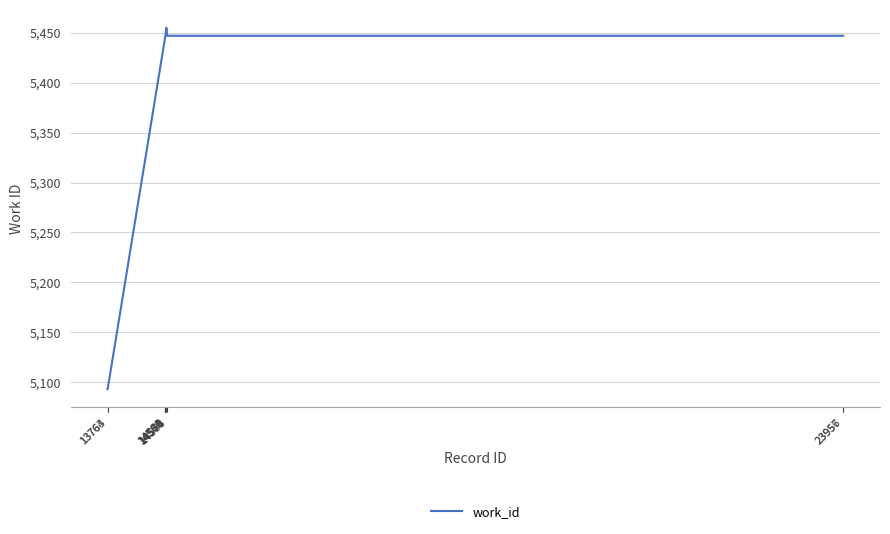

What is the change in value from 13764 to 14576?

+360